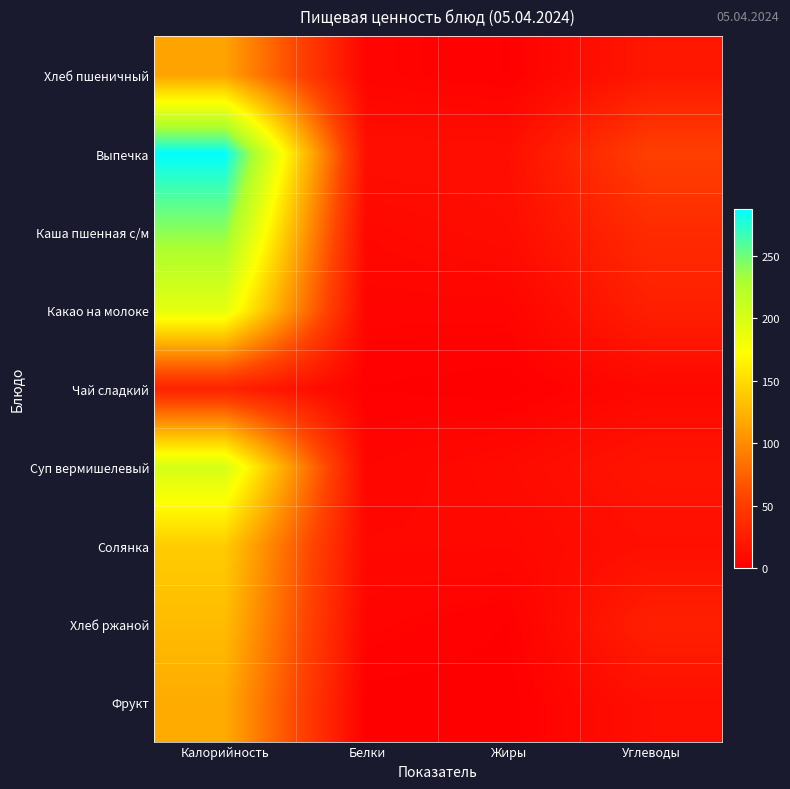

Between Белки and Жиры, which is larger?

Белки